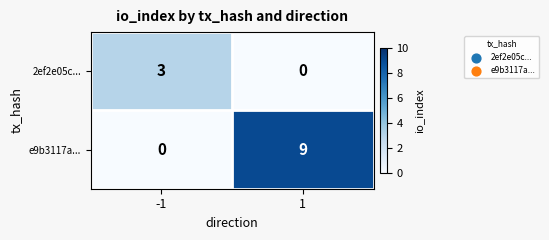

The e9b3117a... series shows 0 at -1. True or false?

True